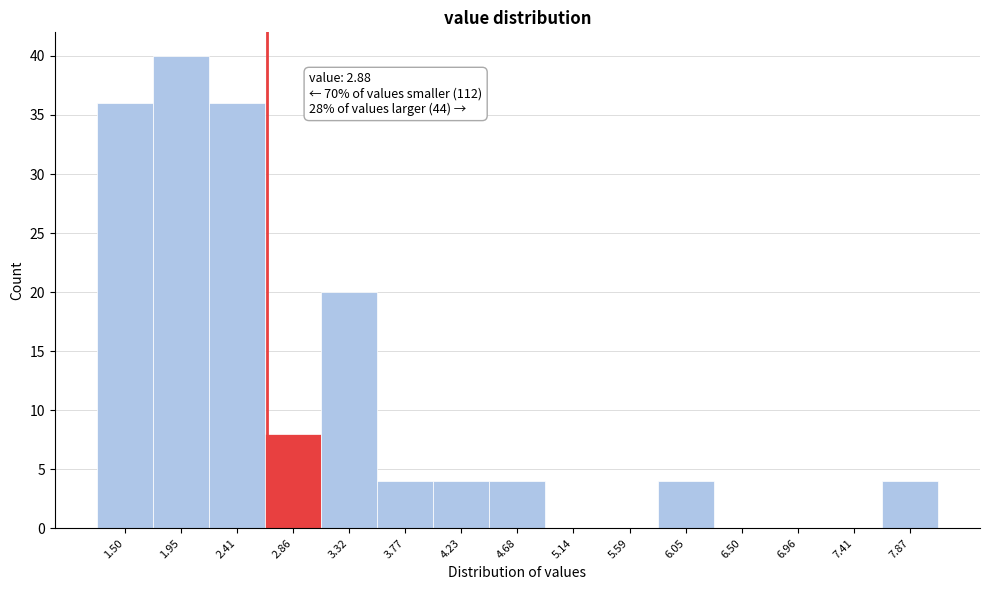

Reading left to right, list all the values displayed in this chart.

1.50=36	1.95=40	2.41=36	2.86=8	3.32=20	3.77=4	4.23=4	4.68=4	5.14=0	5.59=0	6.05=4	6.50=0	6.96=0	7.41=0	7.87=4